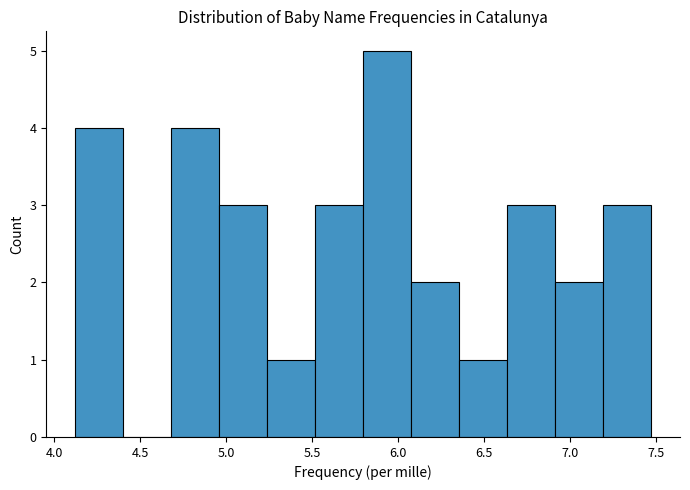

Reading left to right, transcribe this chart: for each bar, give the range it covers on the x-axis and its height. Neither the bar edges nor the heights are printed on the chart, so give them approximately, as read against the axes.

4.10 to 4.40: 4
4.40 to 4.70: 0
4.70 to 4.95: 4
4.95 to 5.25: 3
5.25 to 5.50: 1
5.50 to 5.80: 3
5.80 to 6.05: 5
6.05 to 6.35: 2
6.35 to 6.65: 1
6.65 to 6.90: 3
6.90 to 7.20: 2
7.20 to 7.45: 3